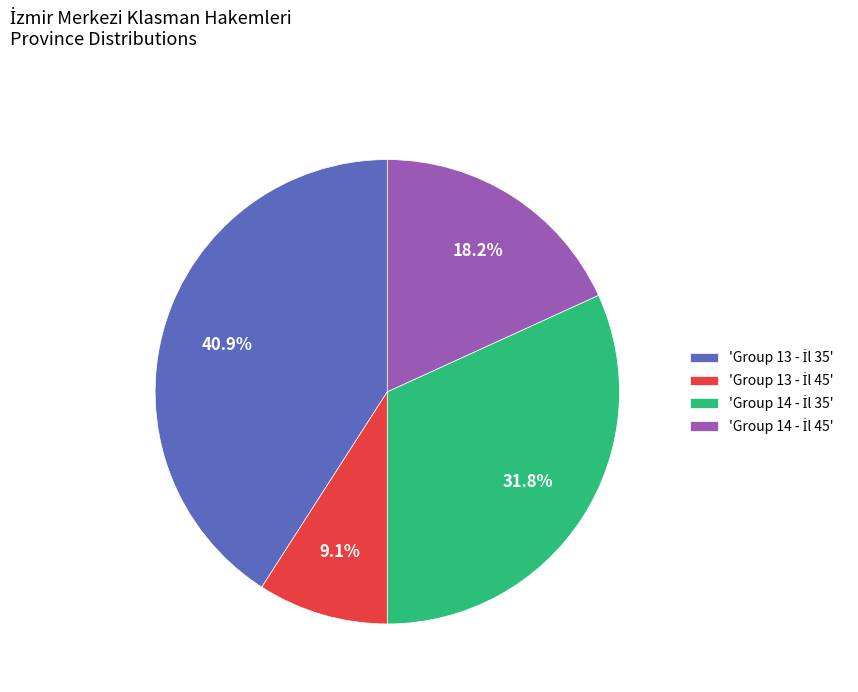

Is there a majority slice in this chart?

No